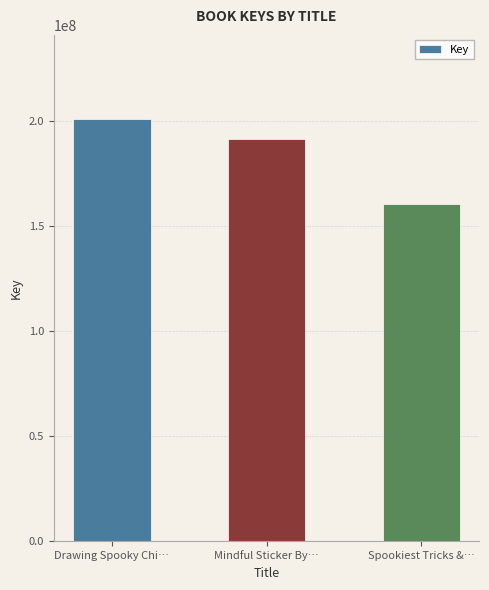

Read the value at Mindful Sticker By….

191116677